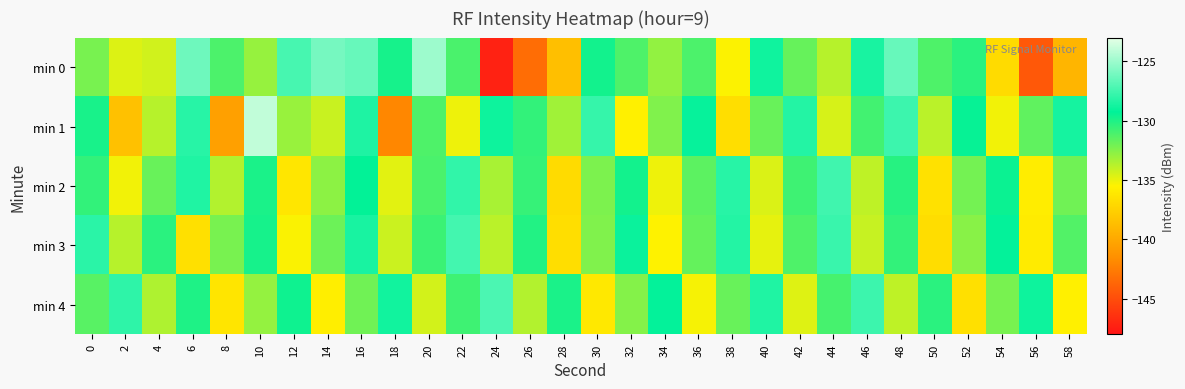

At how many categories does at least one series exceed -144?

30